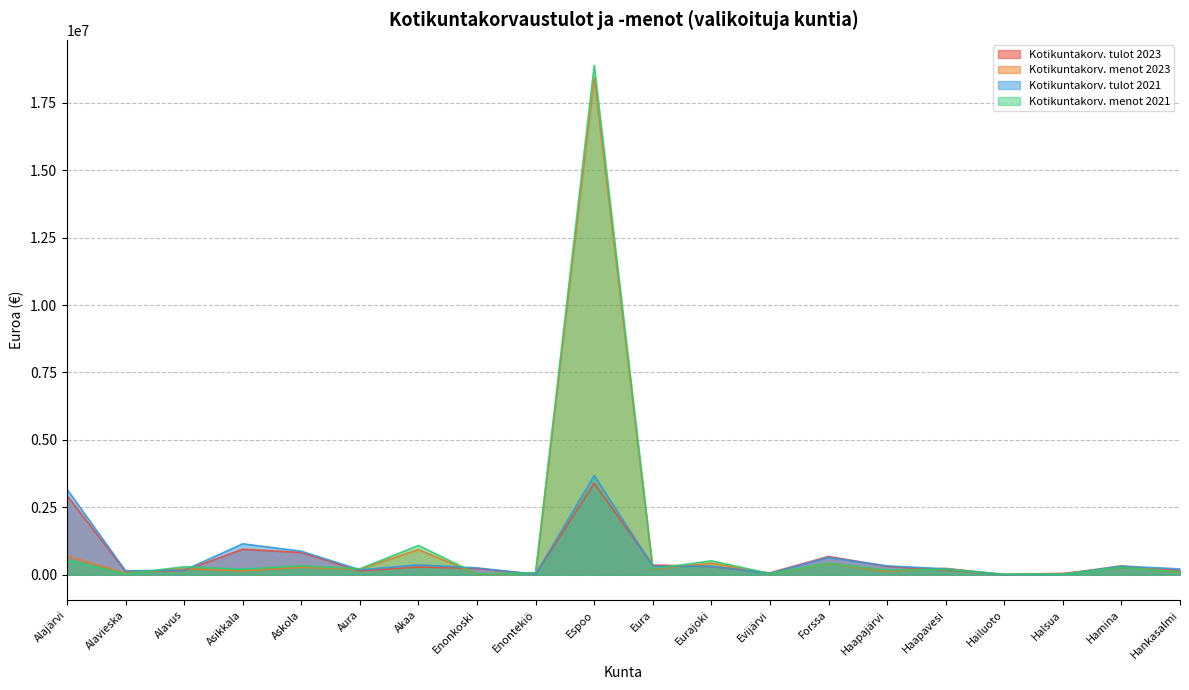

What are all the series names shown in the legend?

Kotikuntakorv. tulot 2023, Kotikuntakorv. menot 2023, Kotikuntakorv. tulot 2021, Kotikuntakorv. menot 2021